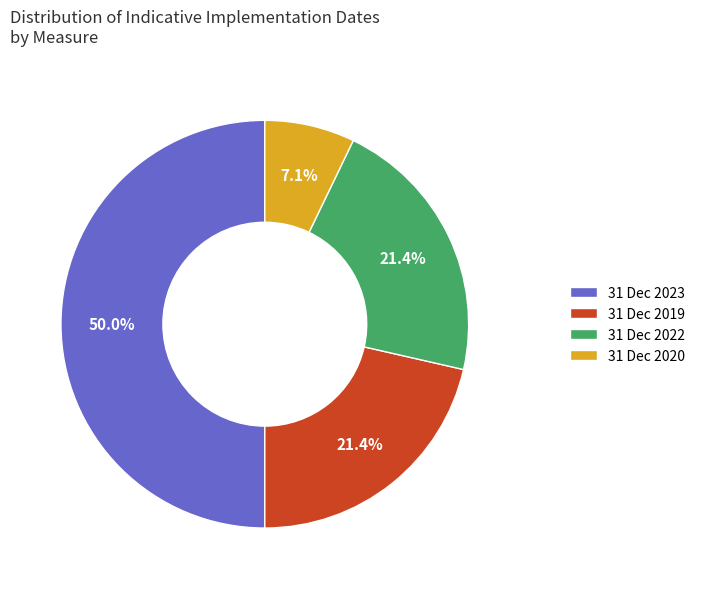

How much of the chart is everything except 31 Dec 2020?

92.9%